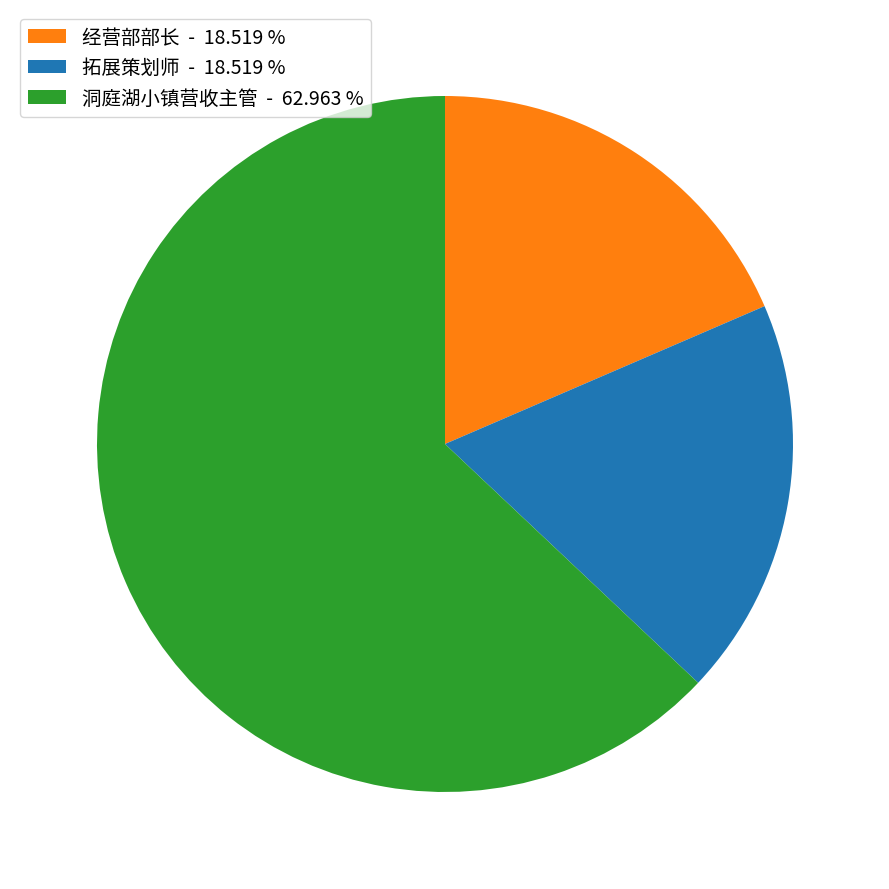

Is the sum of 洞庭湖小镇营收主管 - 62.963 % and 拓展策划师 - 18.519 % greater than half?

Yes